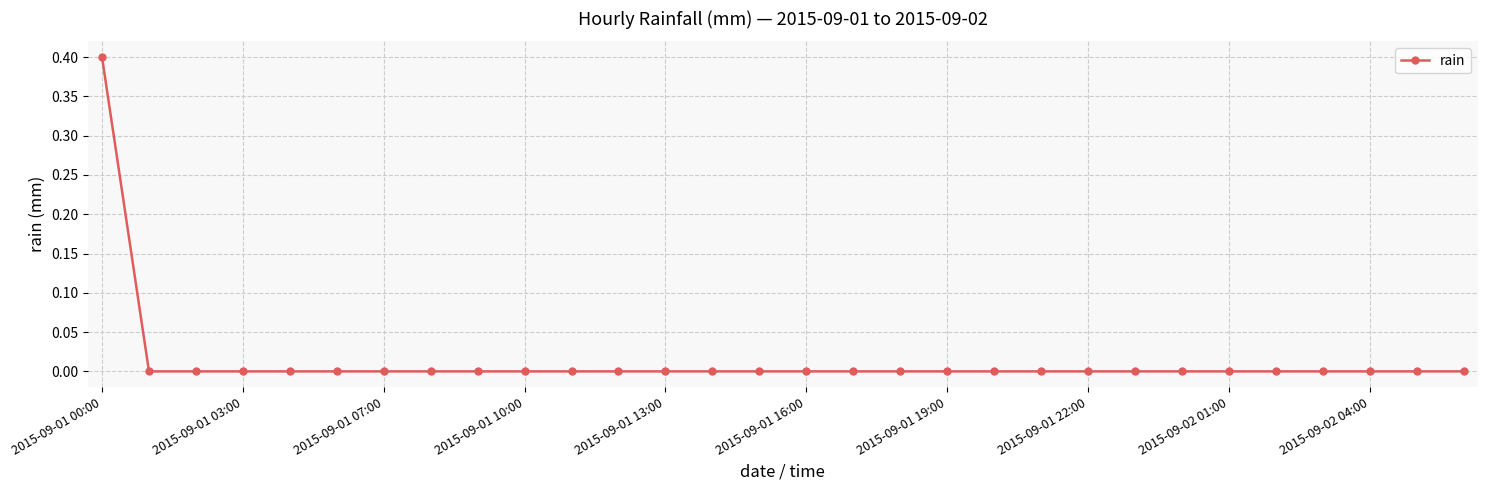

What is the greatest value displayed?

0.4